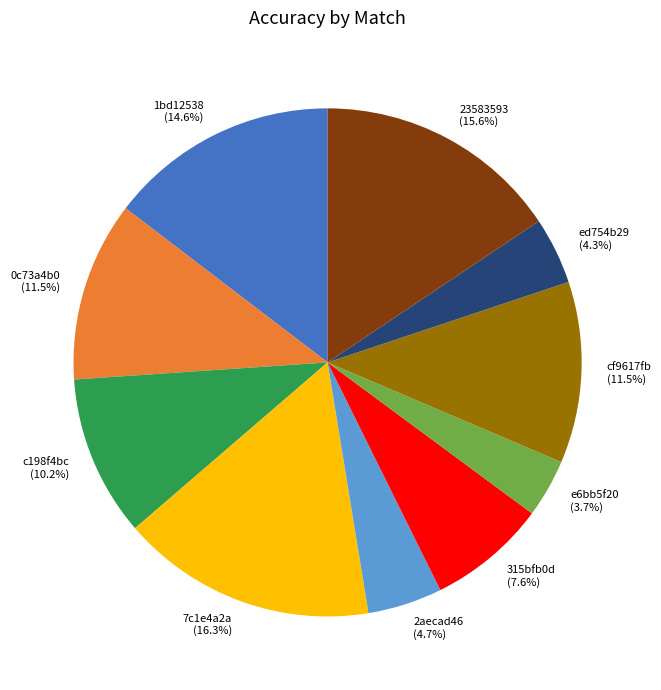

Count the number of slices in the pie.

10